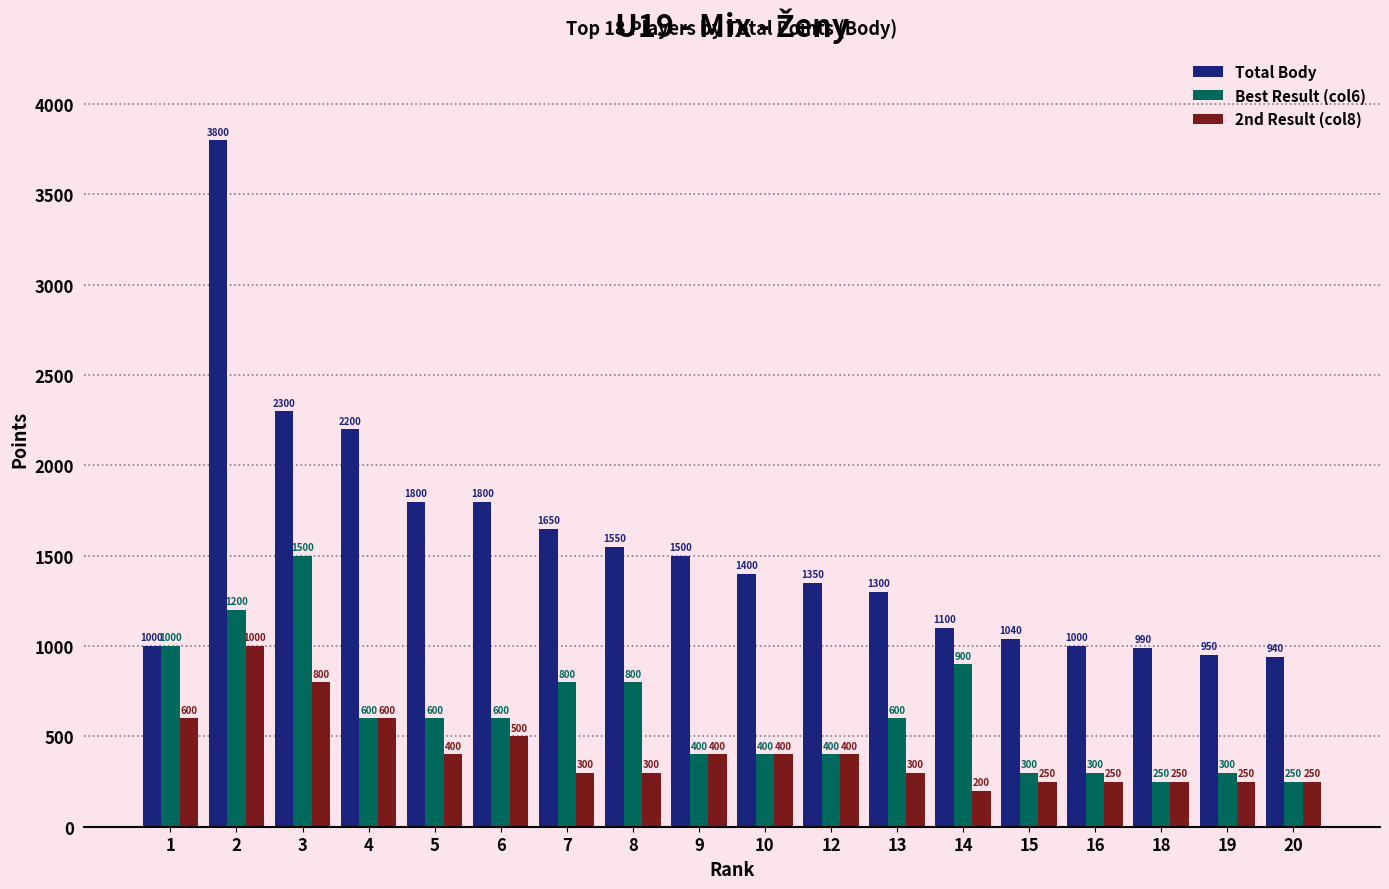

Rank the series by their maximum value, from highest to lowest.

Total Body, Best Result (col6), 2nd Result (col8)